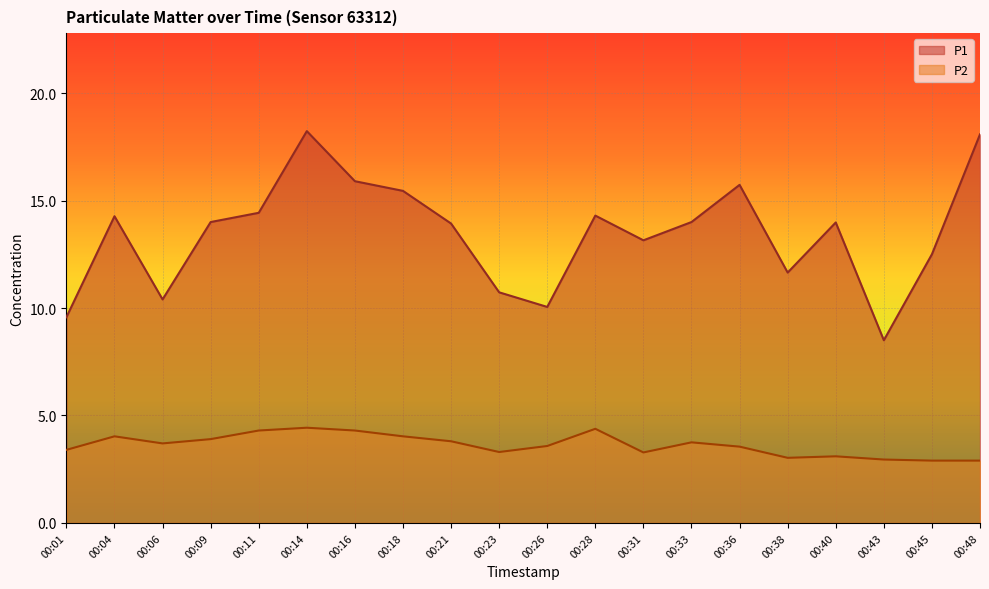

What is the highest value of the P2 series?

4.4